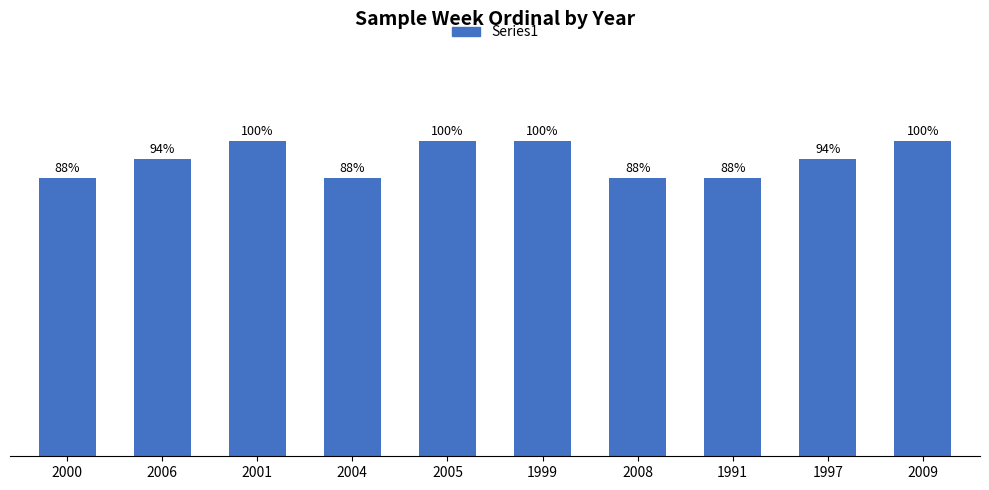

Are the bars horizontal?

No